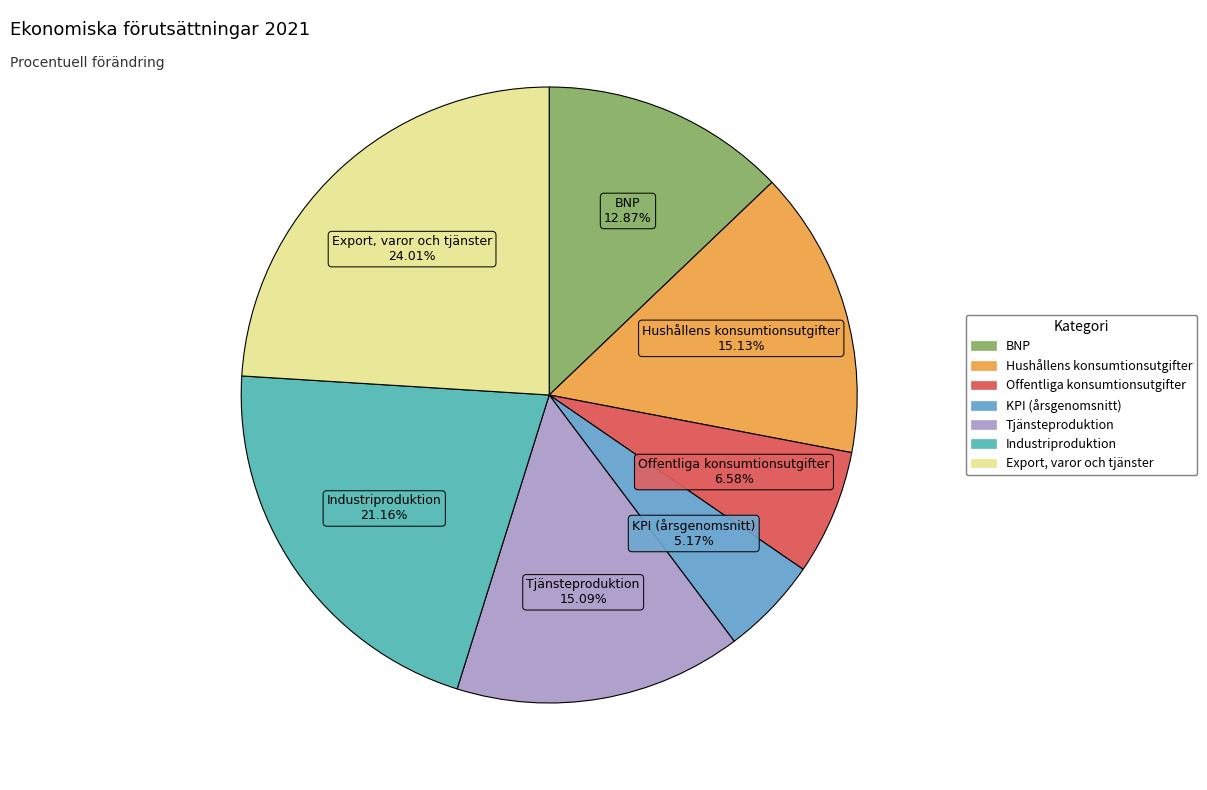

How many slices are in this pie chart?

7